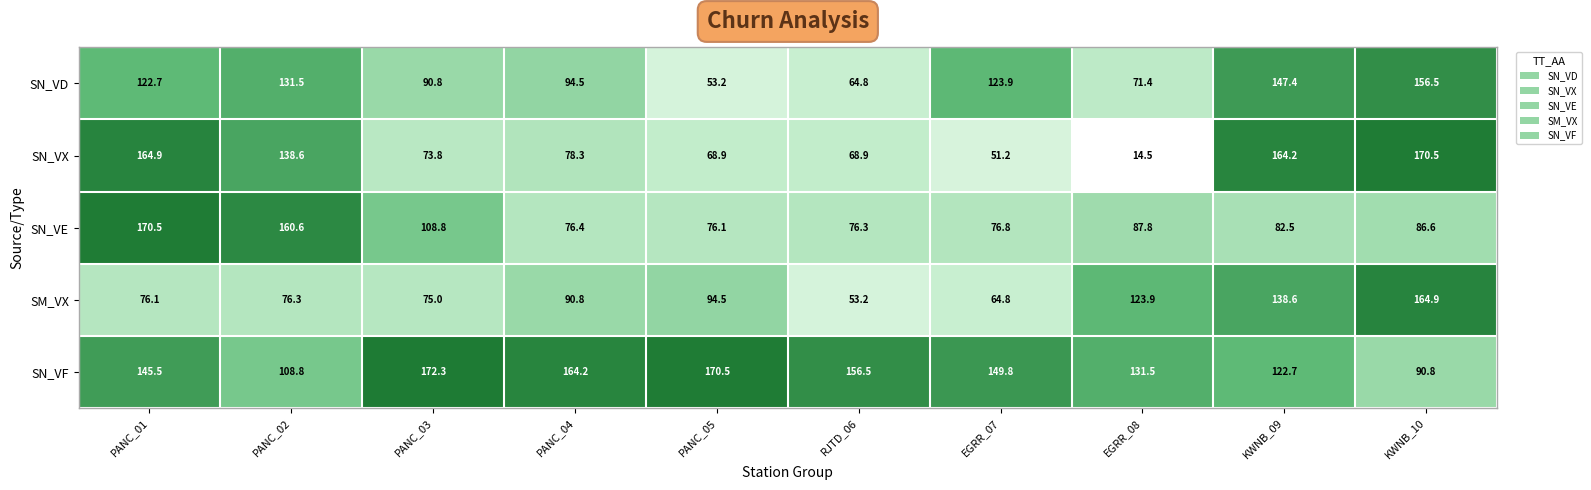

What is the difference between the highest and lowest values at PANC_05?

117.3